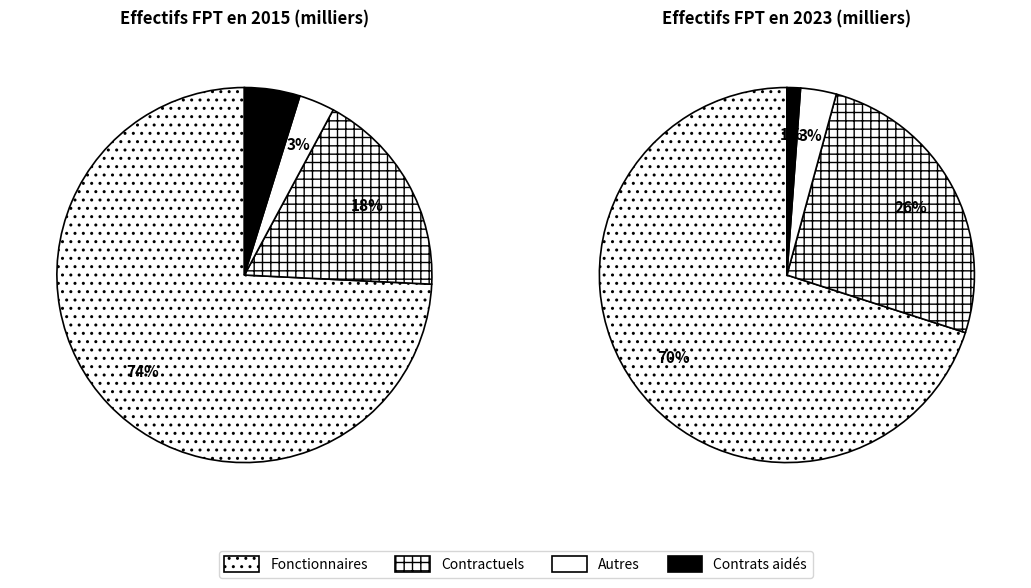

Count the number of slices in the pie.

4